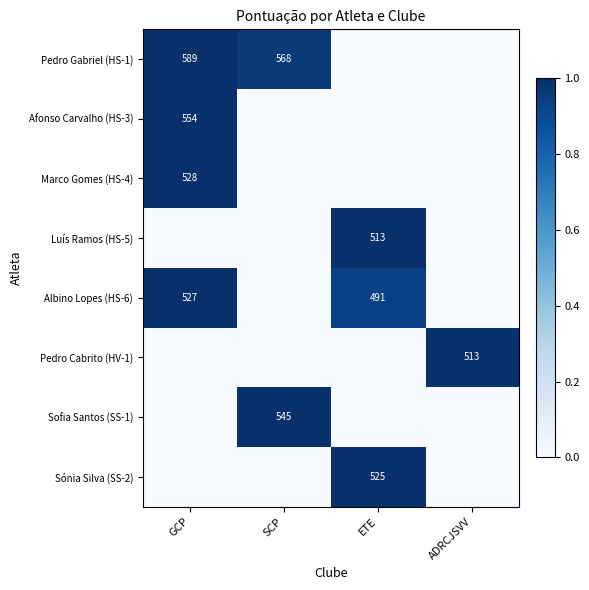

What is the spread (max minus min) of values at ADRCJSVV?

1.0